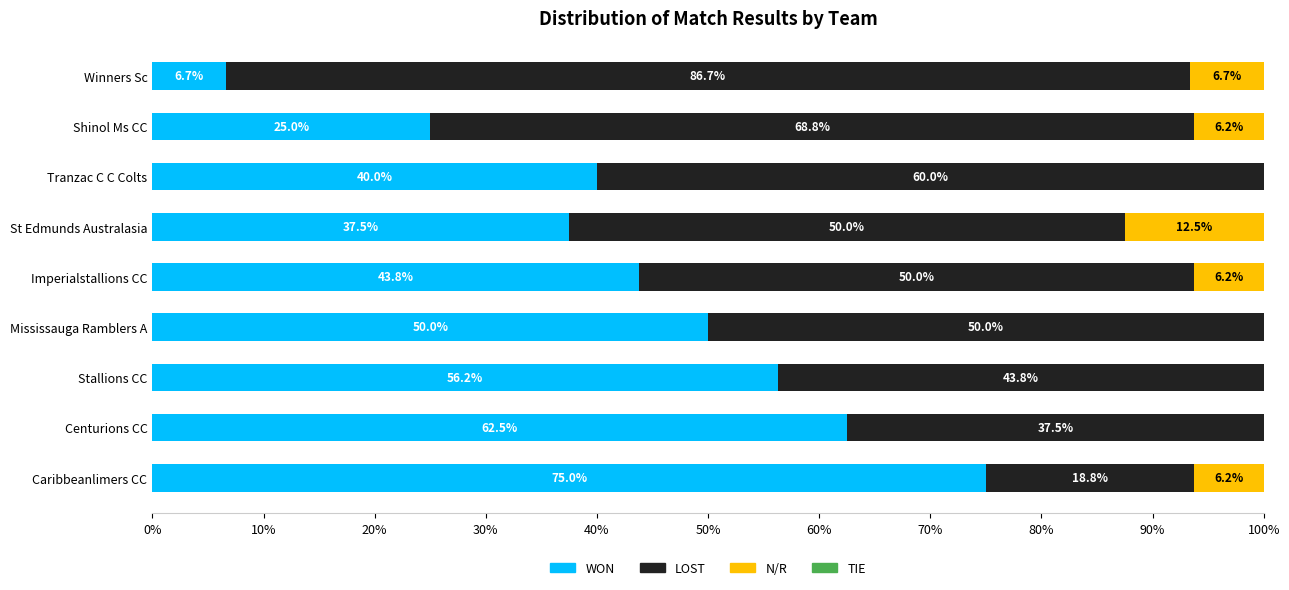

Read the WON value at Caribbeanlimers CC.

75.0